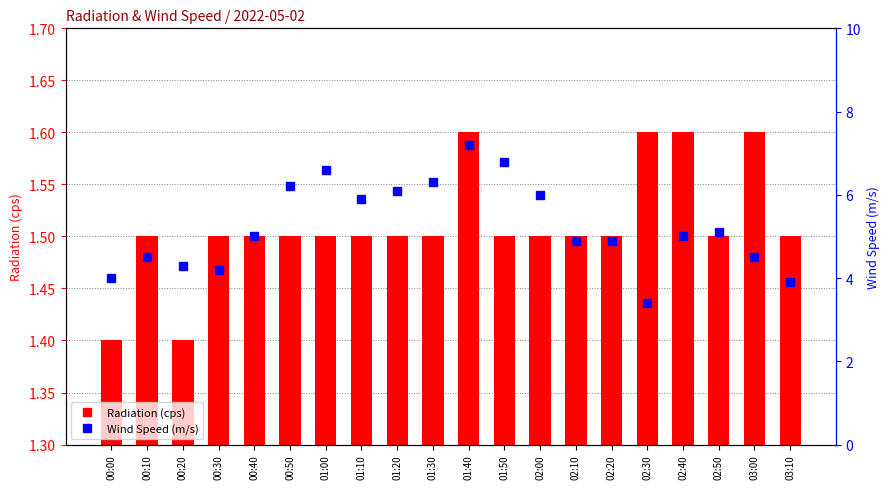

What is the value of the Wind Speed (m/s) bar at the 10th from the left?

6.3